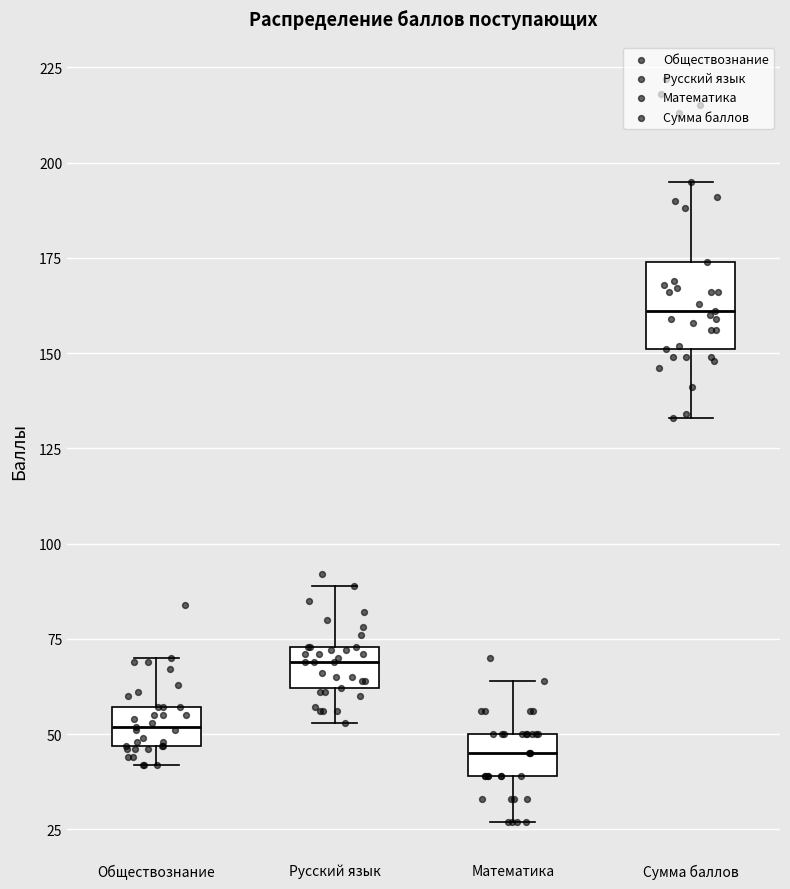

Which box is the tallest, from its lower edge to its upper edge?

Сумма баллов